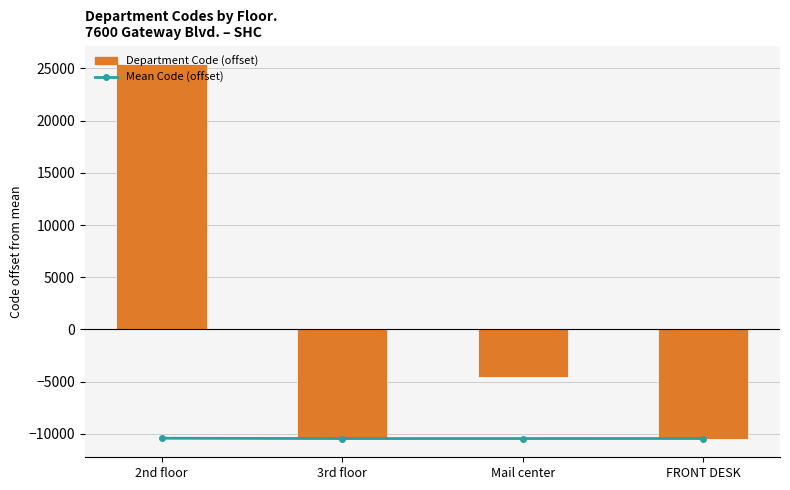

How many positive values does the Department Code (offset) series have?

1